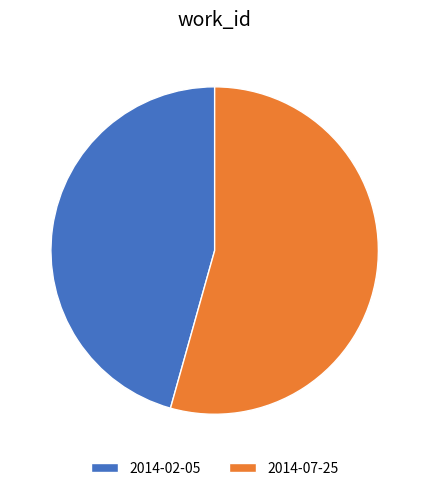

Approximately how many times larger is the value at 2014-07-25 compared to 2014-02-05?

1.2